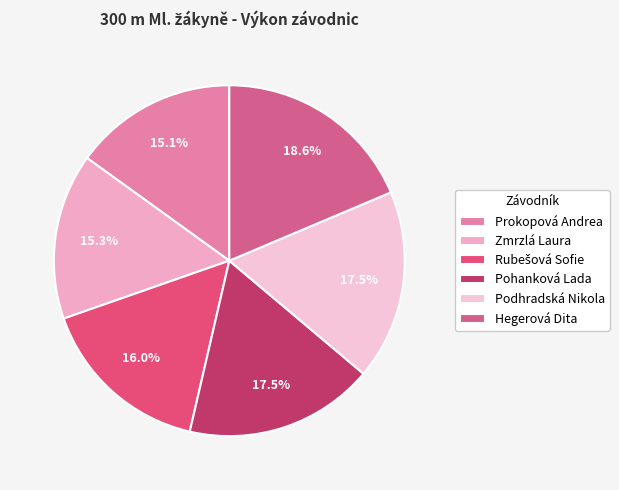

What percentage is NOT represented by Prokopová Andrea?

84.9%